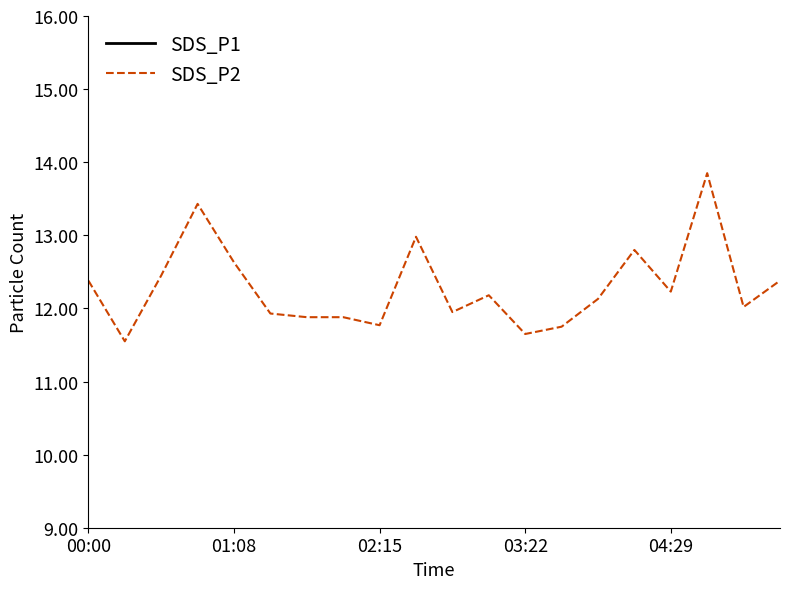

The SDS_P1 series shows 35.1 at 19. True or false?

False